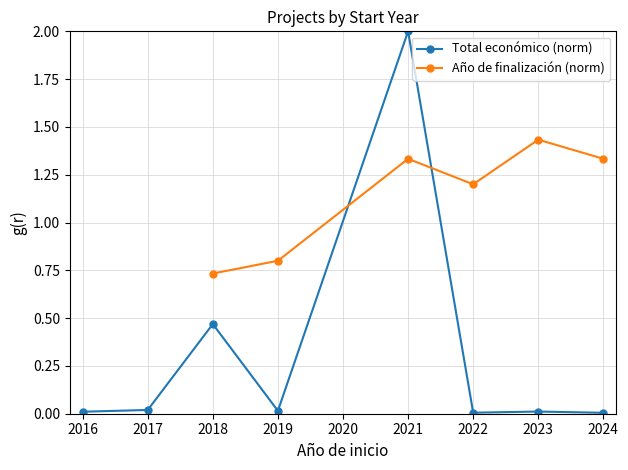

At which category does Total económico (norm) reach its first local peak?

2018